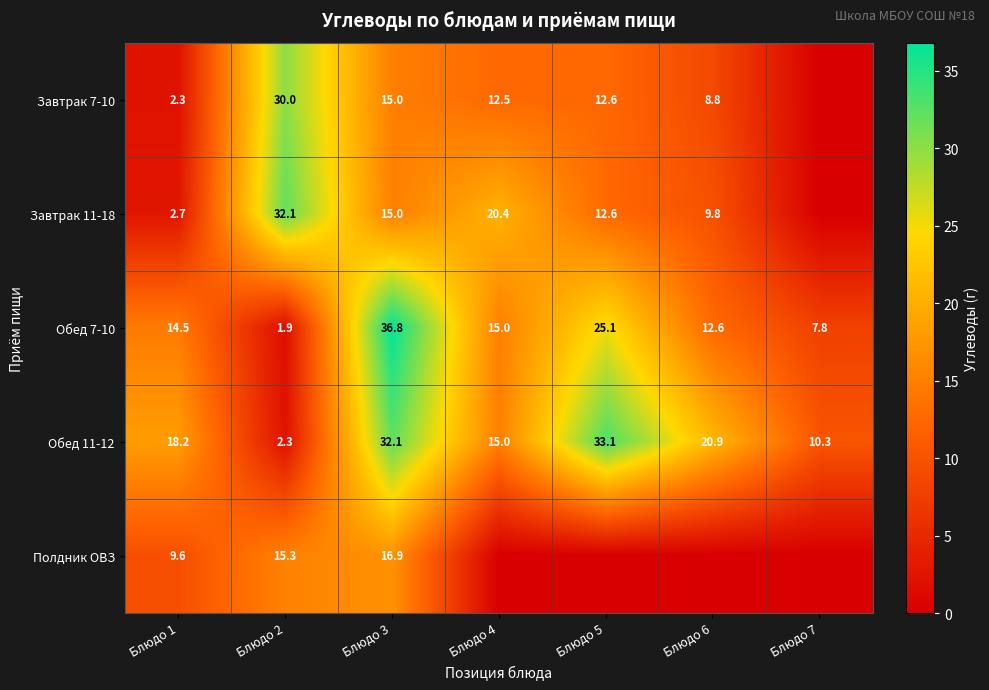

True or false: Завтрак 7-10 has a value of 7.3 at Блюдо 4.

False